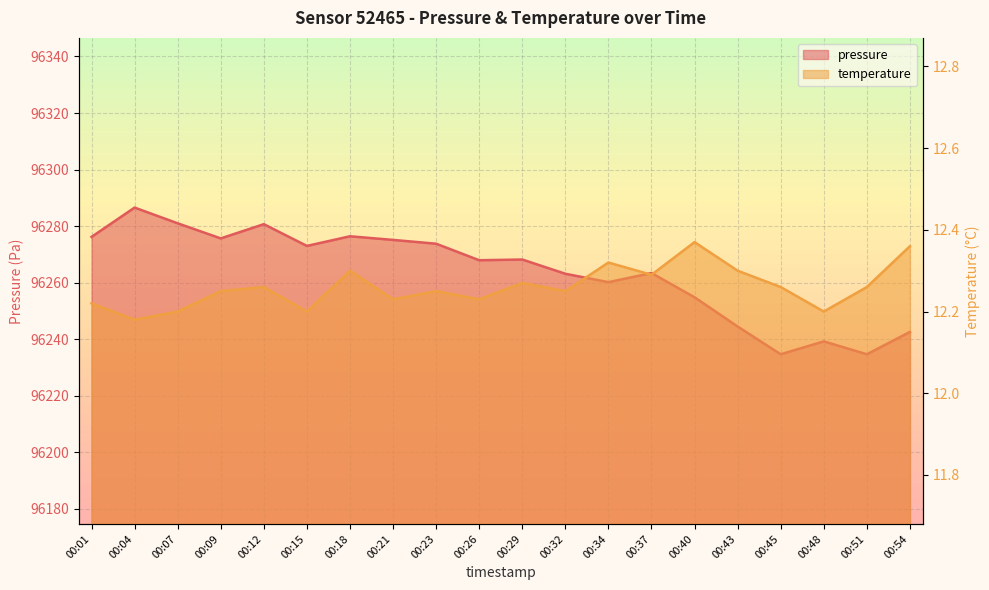

At which label does pressure reach its peak?

00:04